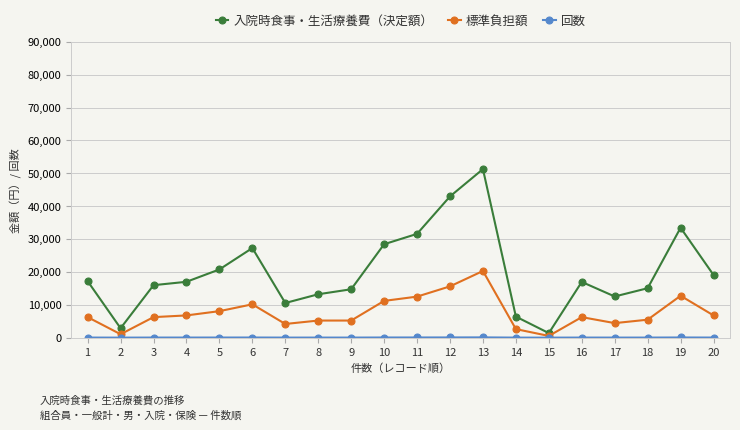

Between 4 and 10, which series saw the biggest shift?

入院時食事・生活療養費（決定額）